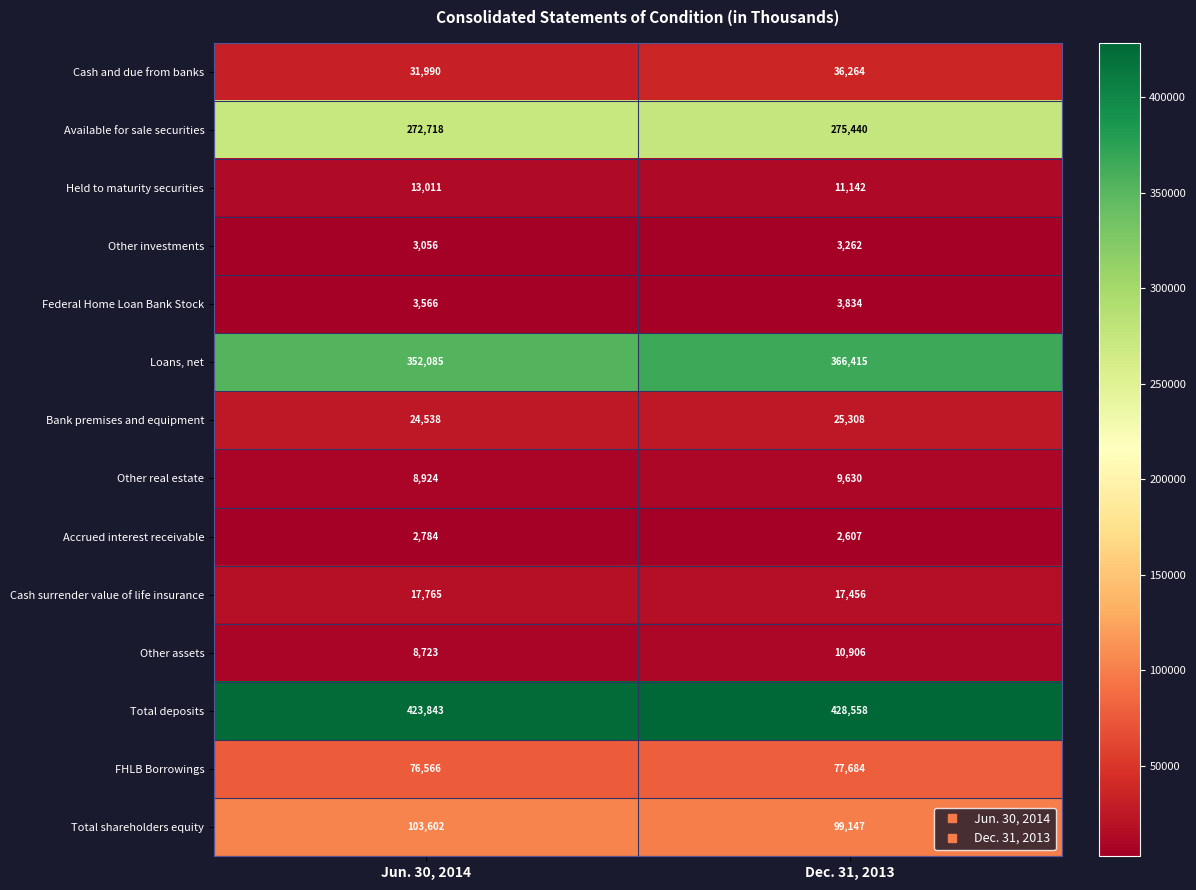

Which category has the highest value in the Available for sale securities series?

Dec. 31, 2013